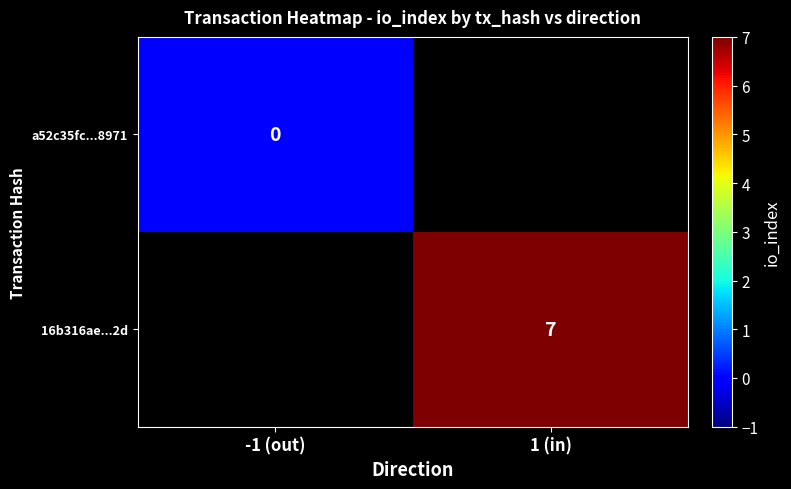

The value of 16b316ae...2d at 1 (in) is 7. True or false?

True